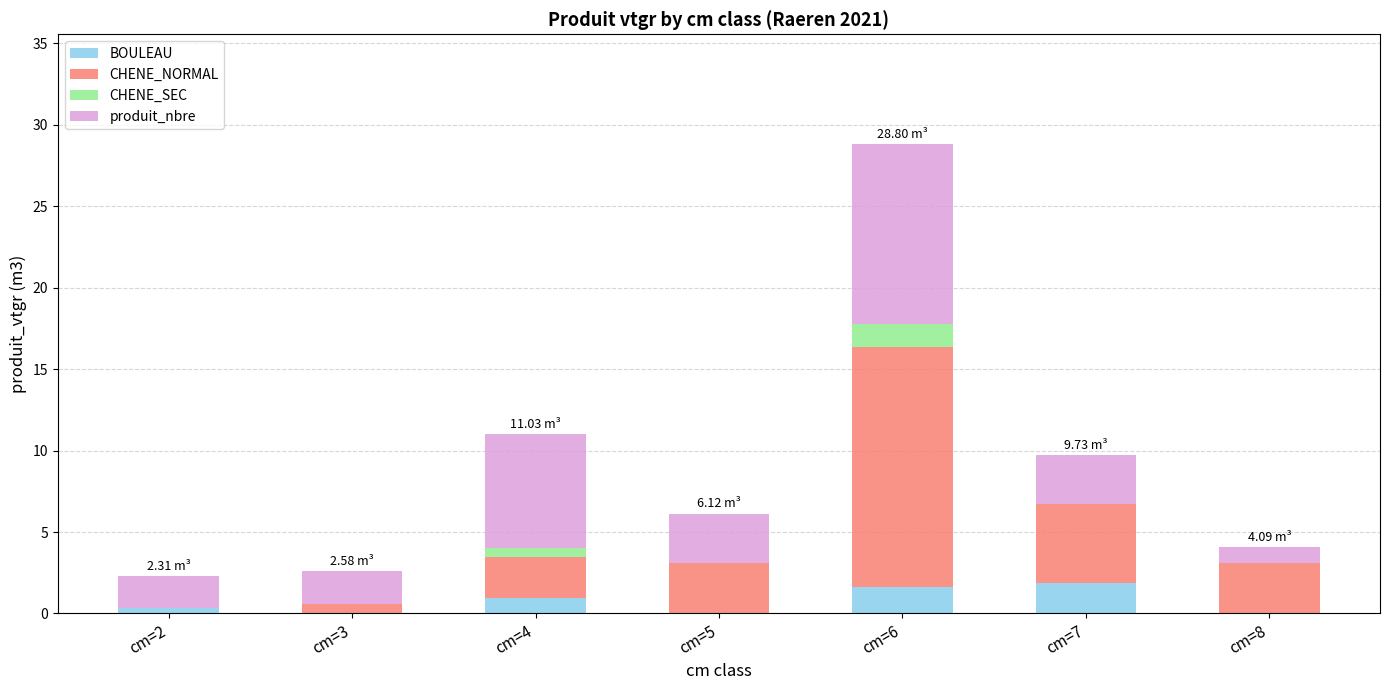

At which category is the sum across all series the highest?

cm=6